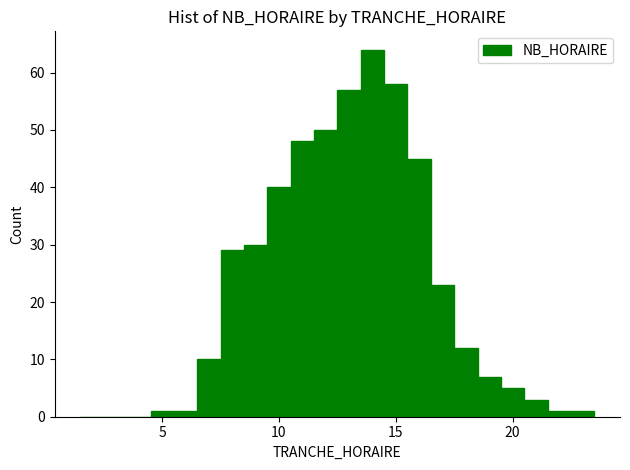

Read against the x-axis, roughly where is the centre of the tallest bar?

14.0